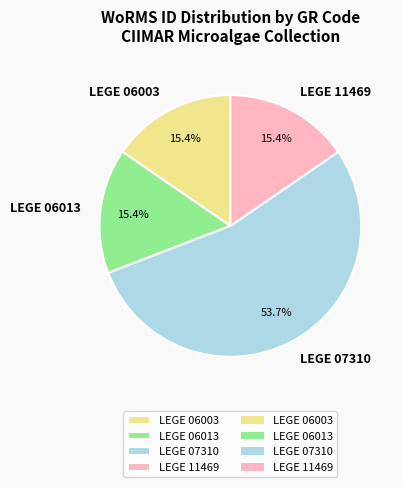

Approximately how many times larger is the value at LEGE 06013 compared to LEGE 06003?

1.0